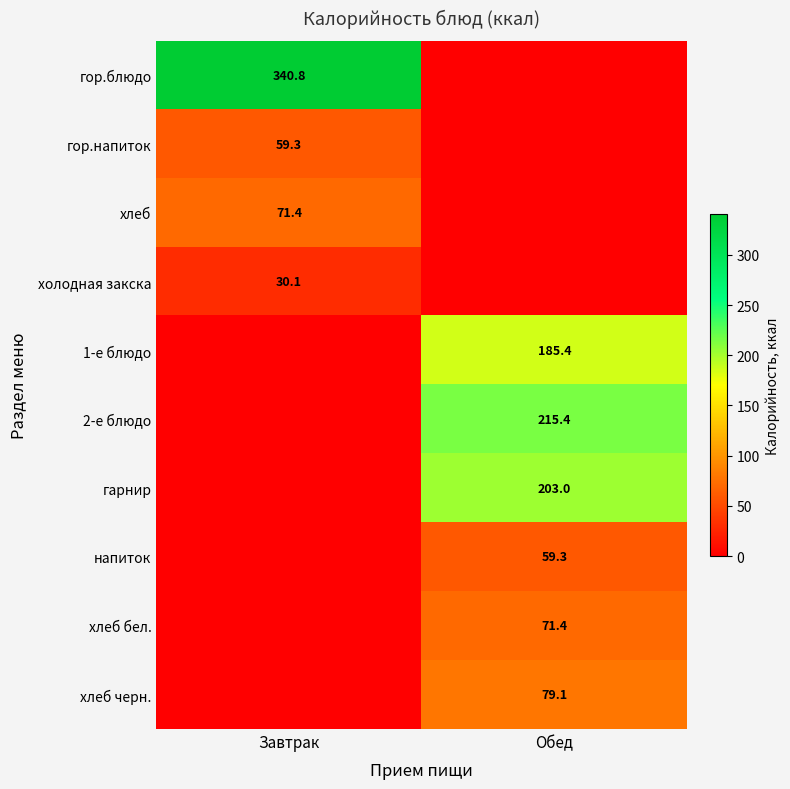

The value of гарнир at Обед is 318.3. True or false?

False